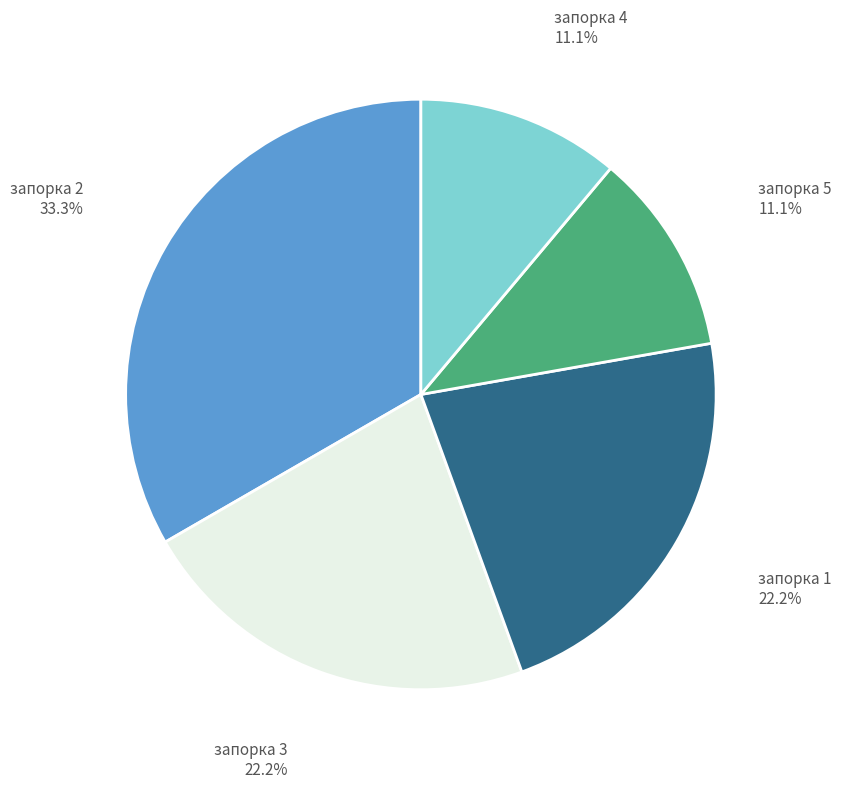

To the nearest percent, what portion does запорка 2 represent?

33%